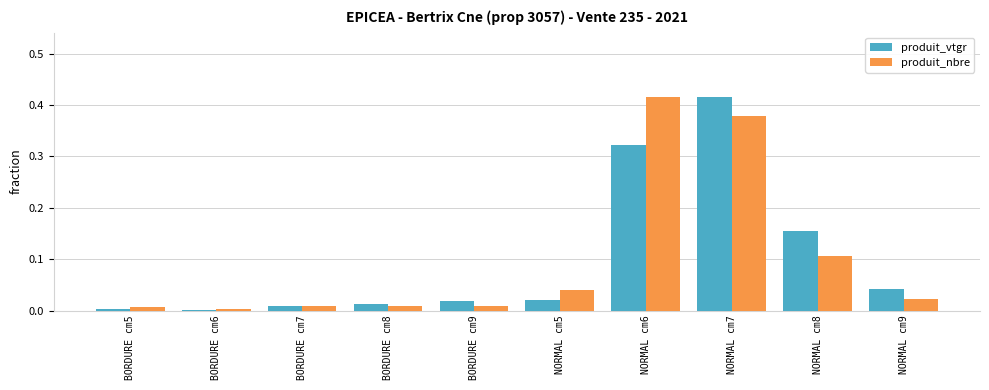

Is it true that produit_nbre equals 0.0 at BORDURE cm9?

True